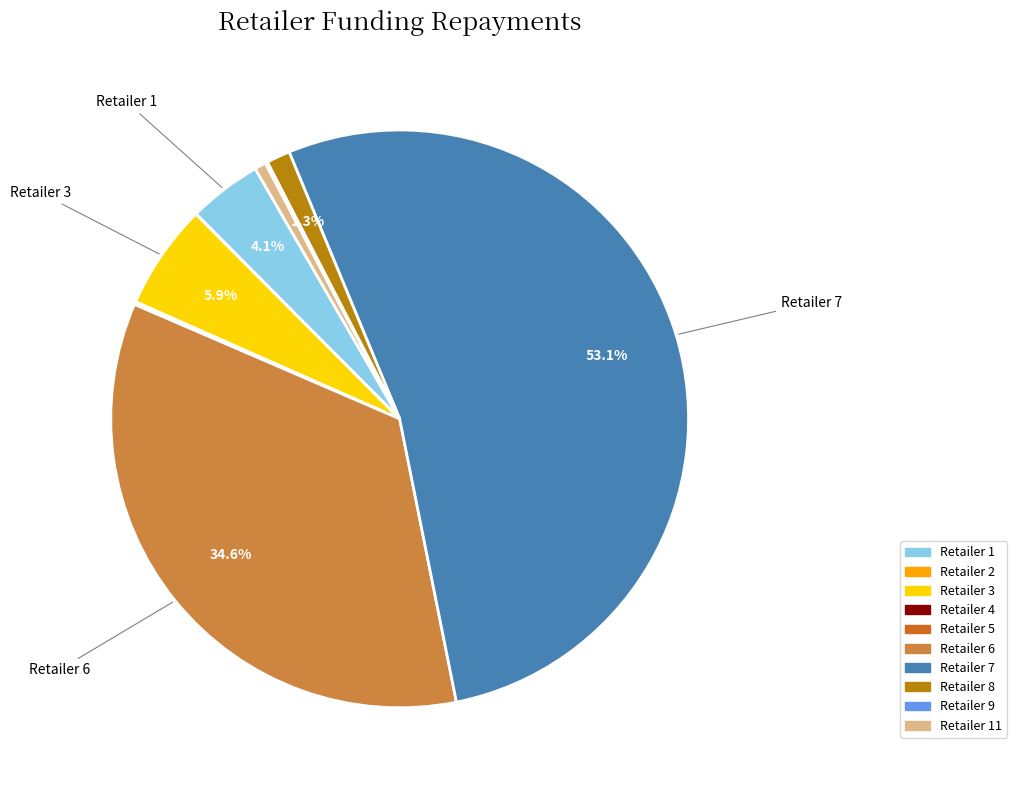

How much of the chart is everything except Retailer 1?

95.9%